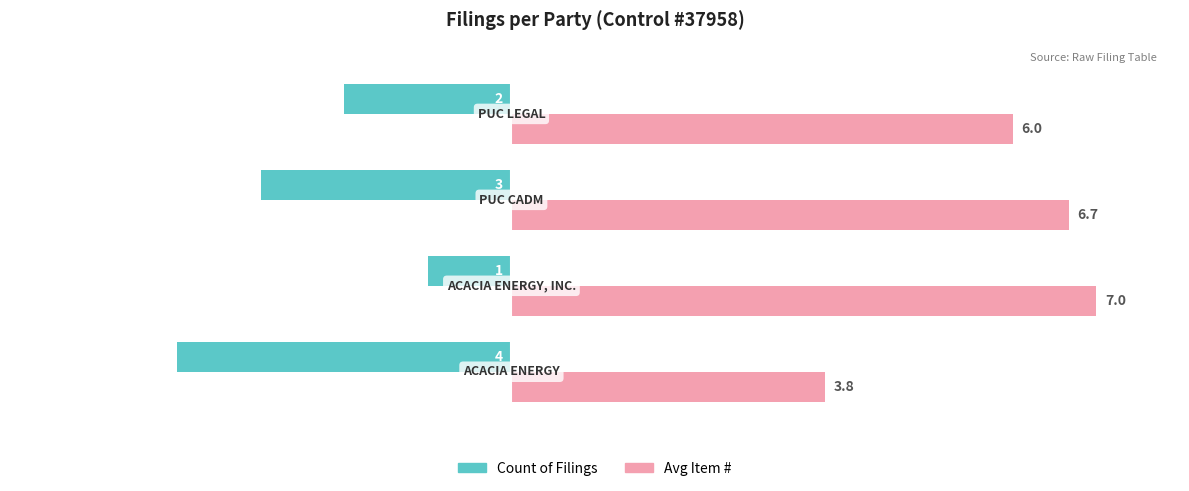

What are all the series names shown in the legend?

Count of Filings, Avg Item #